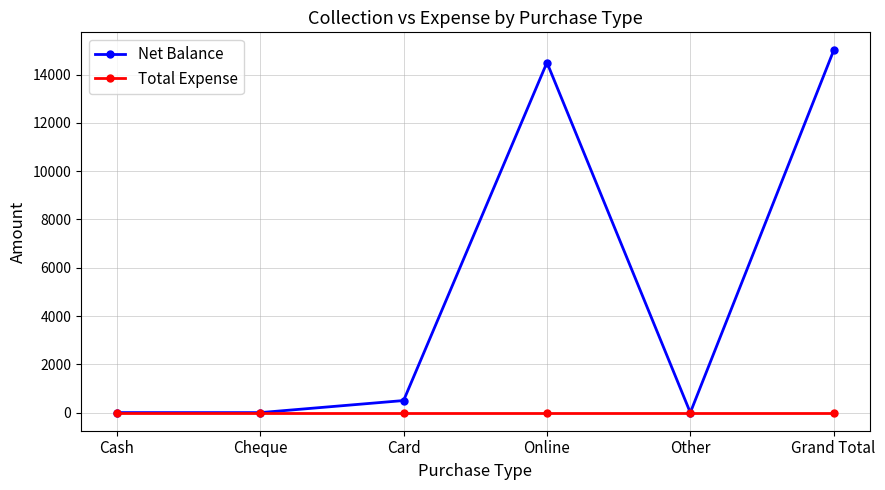

Is the value of Net Balance at Online greater than the value of Total Expense at Cheque?

Yes